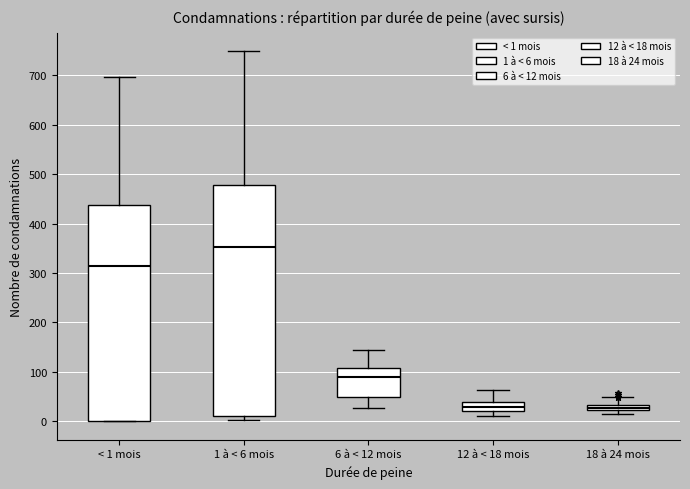

Which box's median line is the highest?

1 à < 6 mois